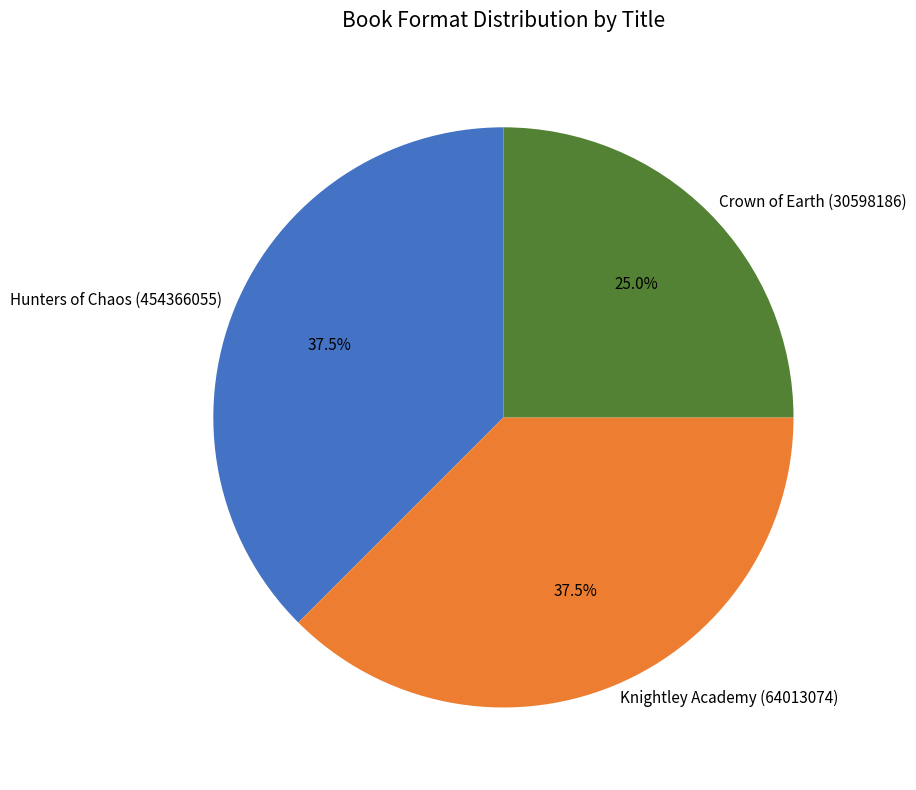

Count the number of slices in the pie.

3